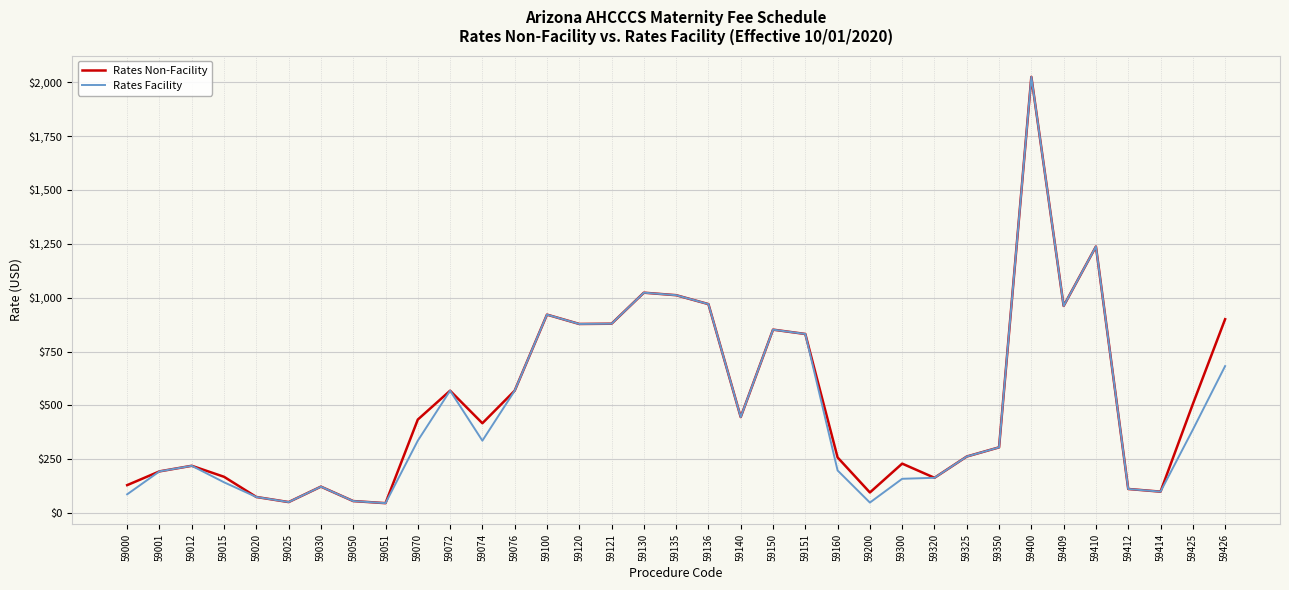

The Rates Non-Facility series shows 1023.1 at 59130. True or false?

True